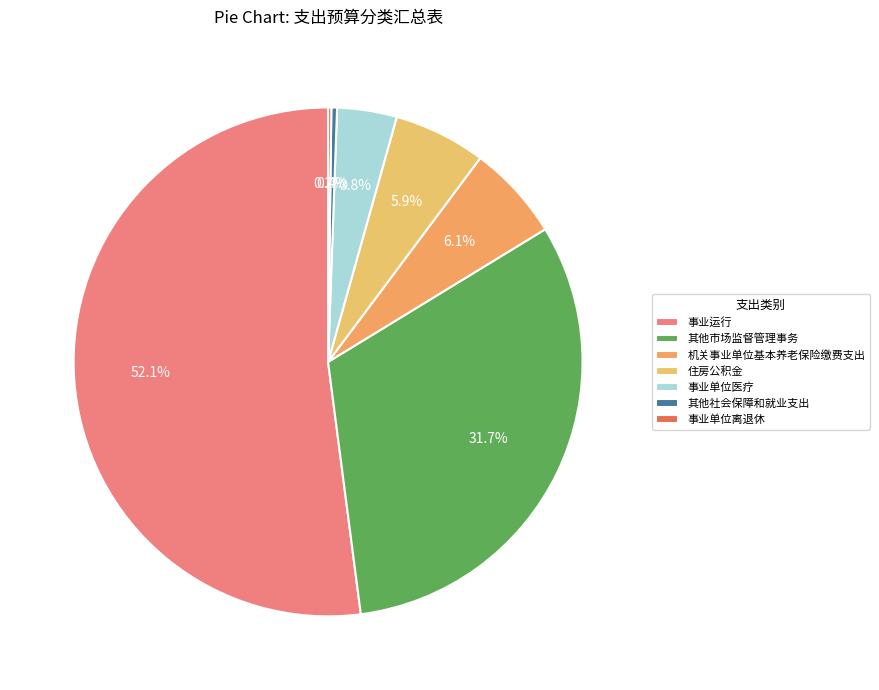

To the nearest percent, what percentage of the pie is 其他市场监督管理事务?

32%